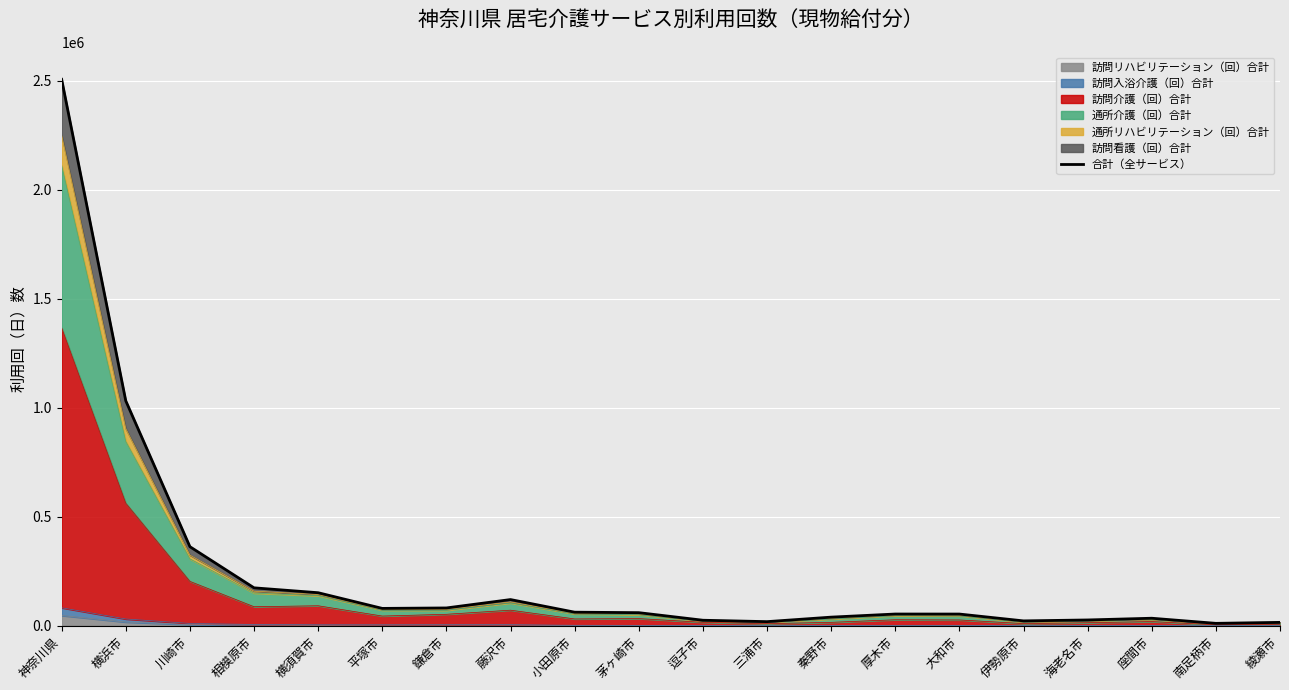

List the labels in order of value, largest first.

神奈川県, 横浜市, 川崎市, 相模原市, 横須賀市, 藤沢市, 鎌倉市, 平塚市, 小田原市, 茅ヶ崎市, 厚木市, 大和市, 秦野市, 座間市, 海老名市, 逗子市, 伊勢原市, 三浦市, 綾瀬市, 南足柄市